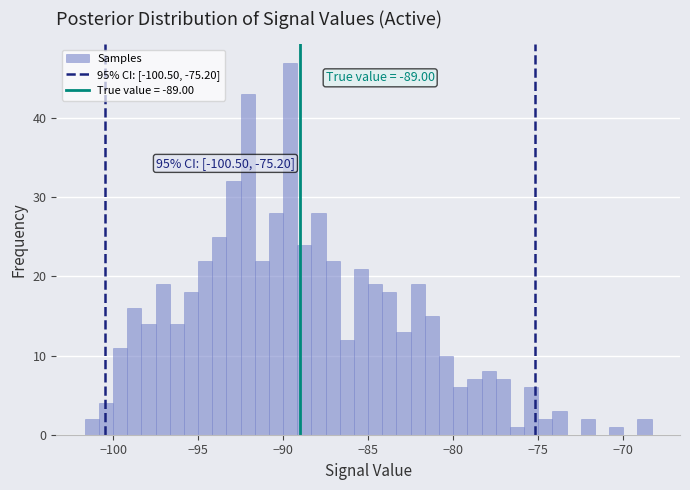

Read against the x-axis, roughly where is the centre of the tallest bar?

-89.5